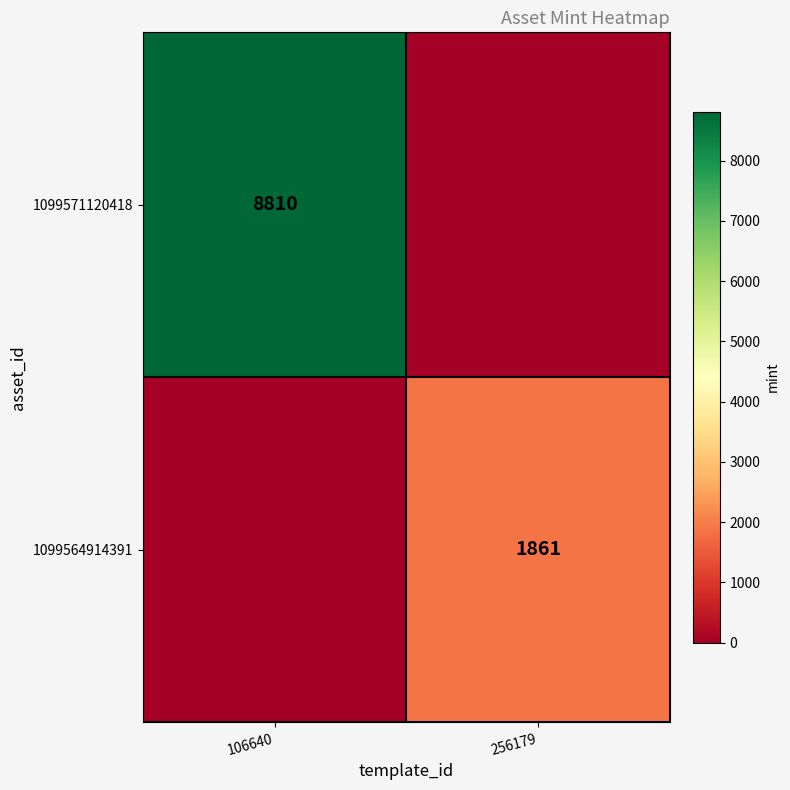

Is it true that 1099571120418 equals 11868 at 106640?

False